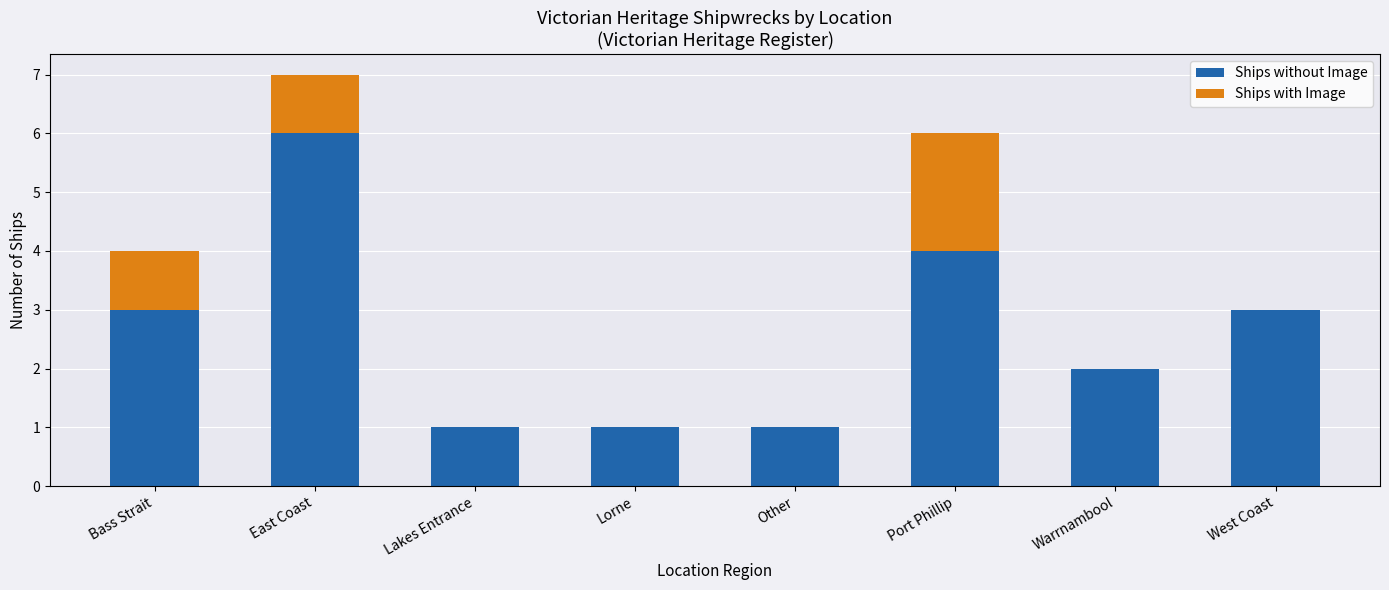

What is the sum of all Ships without Image values?

21